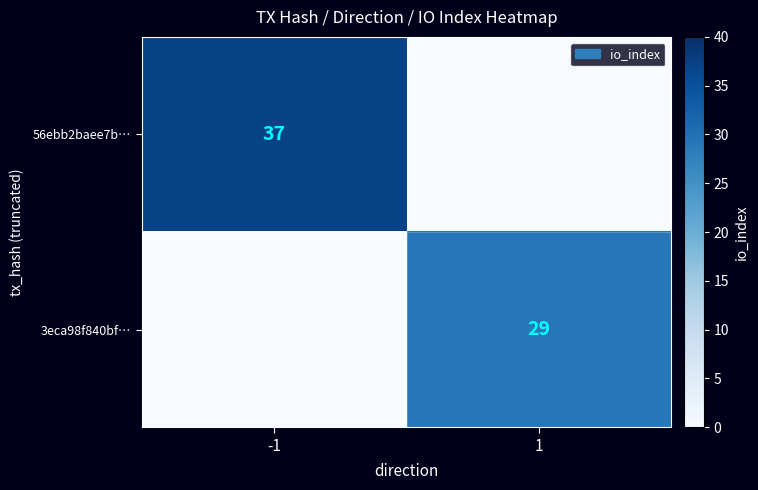

The 56ebb2baee7b… series shows 22 at -1. True or false?

False